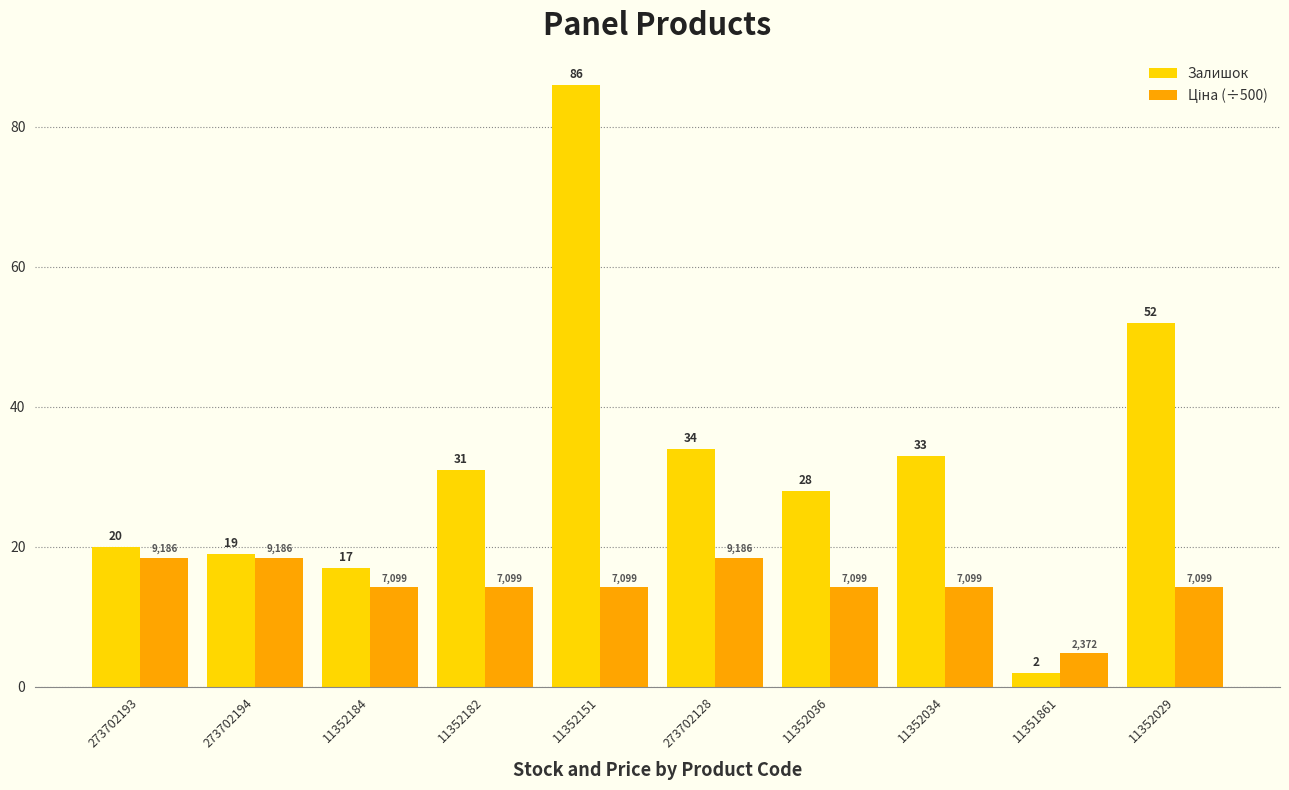

Where is Залишок nearest to the value 44?

11352029